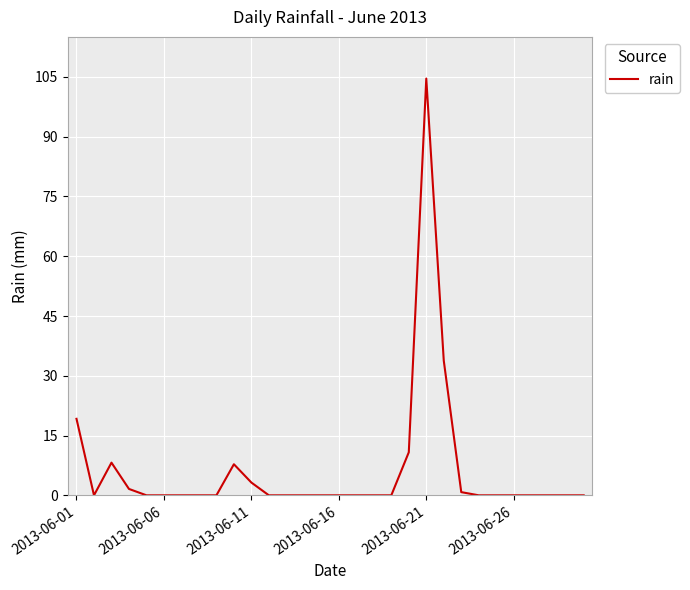

What is the maximum value shown in the chart?

104.6